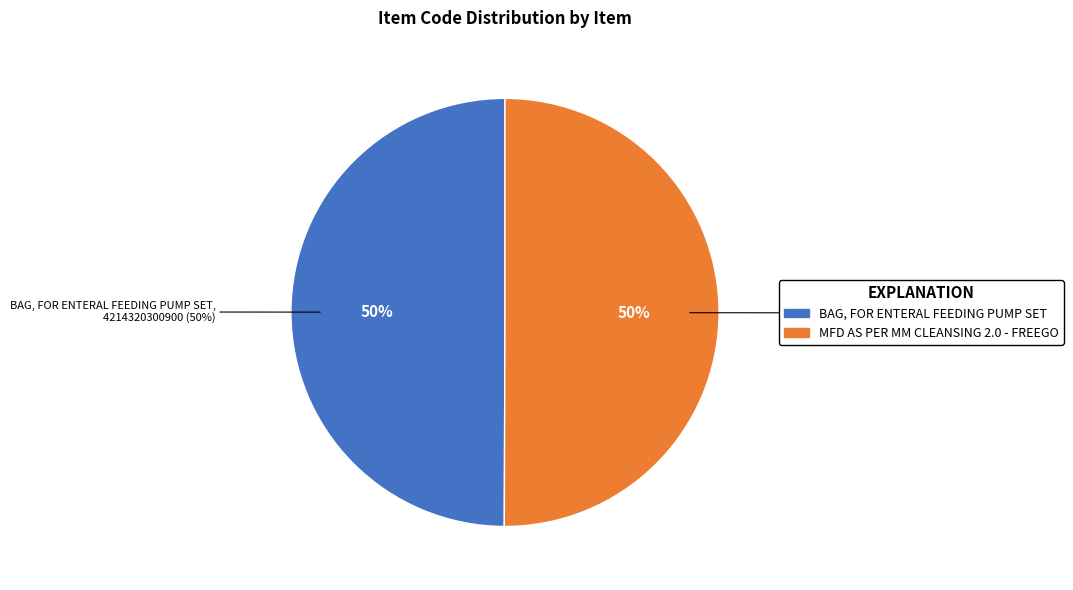

Approximately how many times larger is the value at BAG, FOR ENTERAL FEEDING PUMP SET compared to MFD AS PER MM CLEANSING 2.0 - FREEGO?

1.0